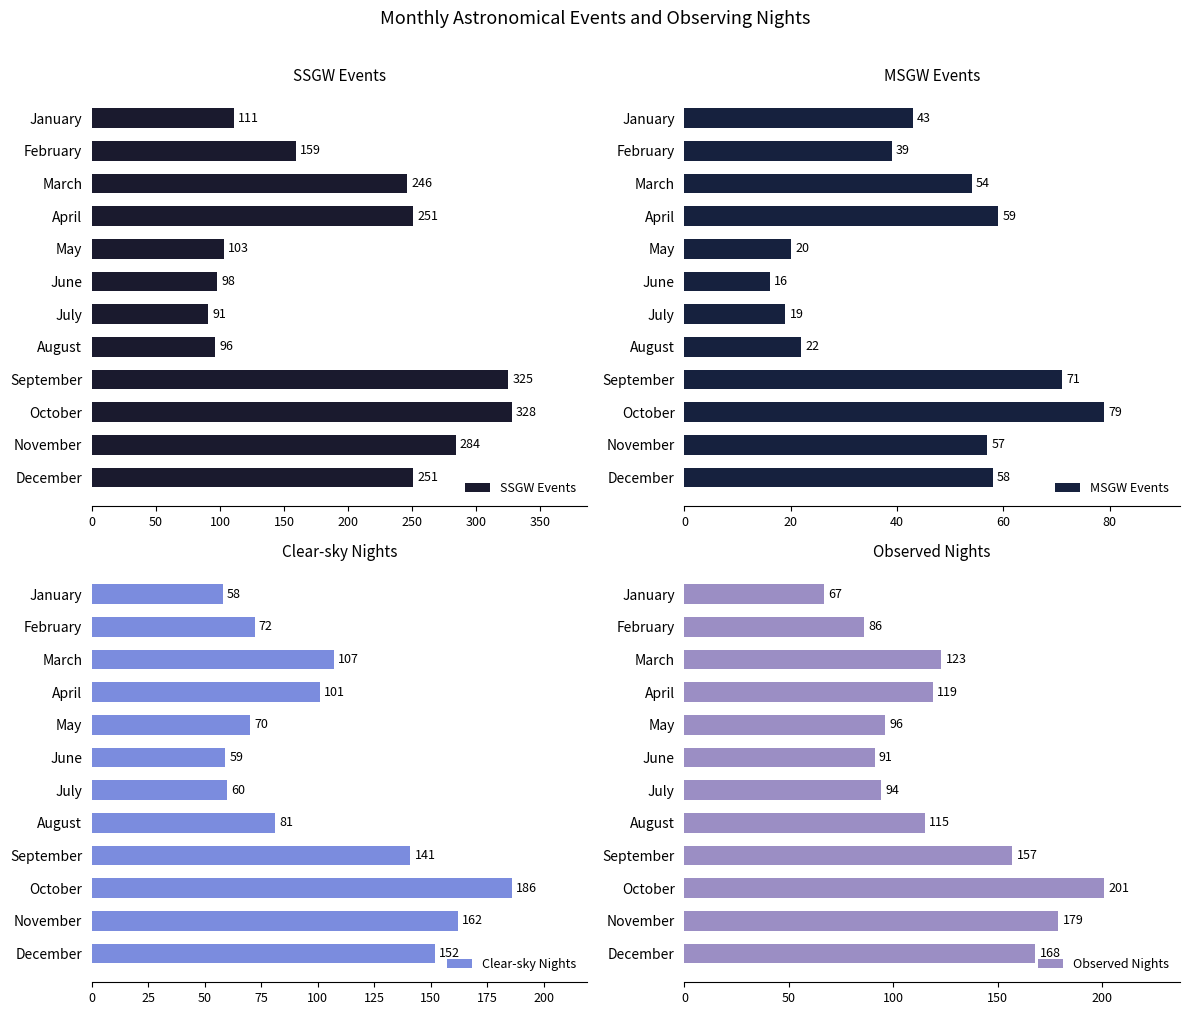

What is the sum of the SSGW Events values at April and November?

535